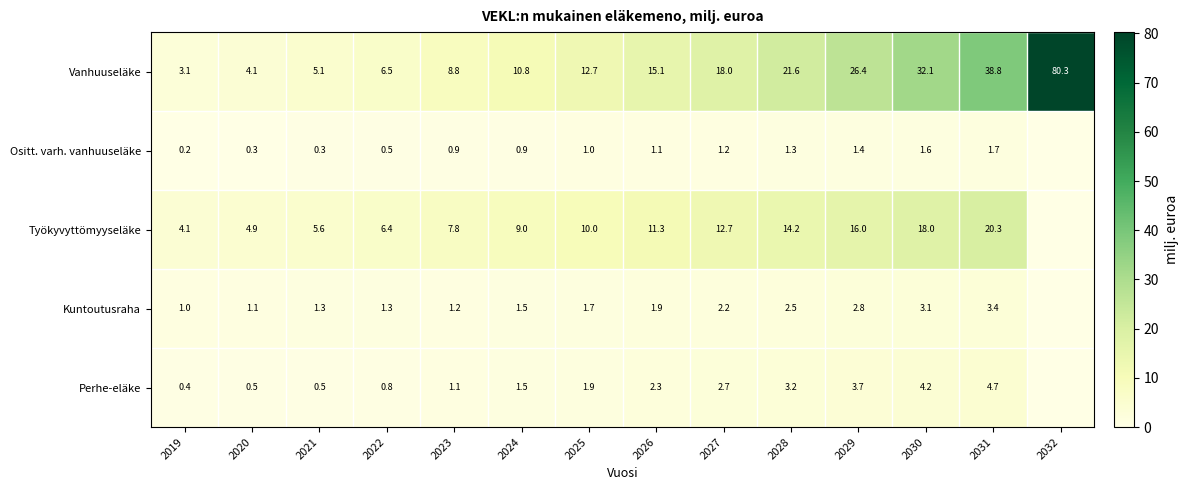

At which category is the sum across all series the highest?

2032